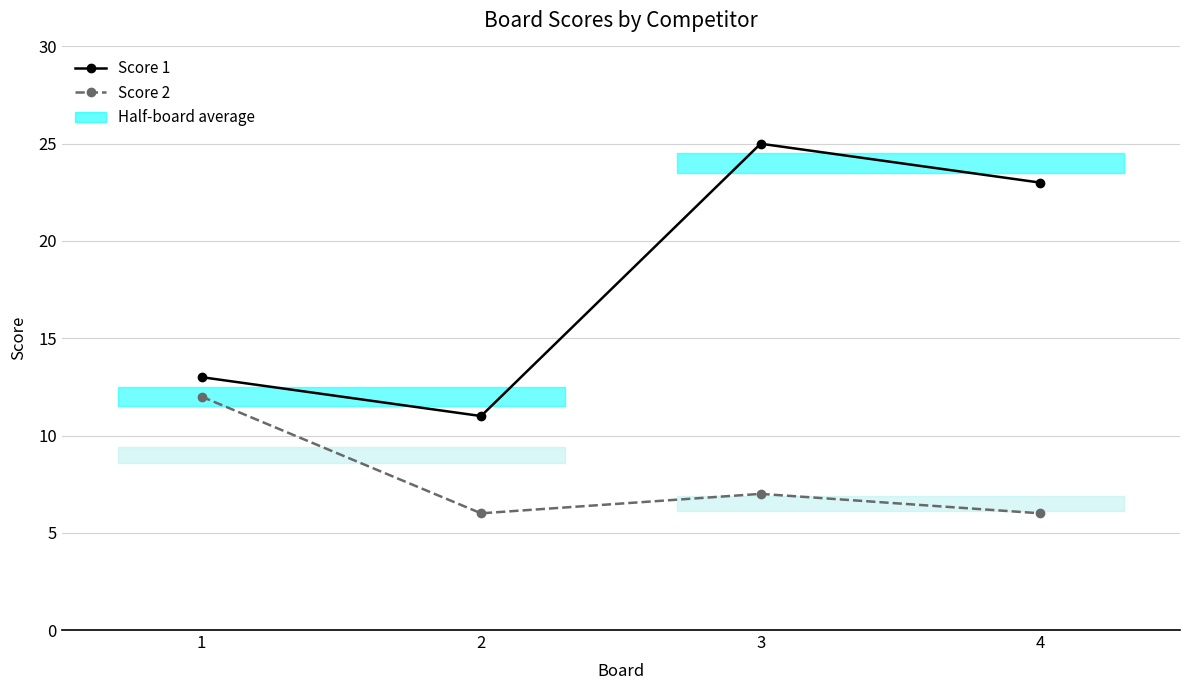

Where is the first local maximum for Score 1?

3